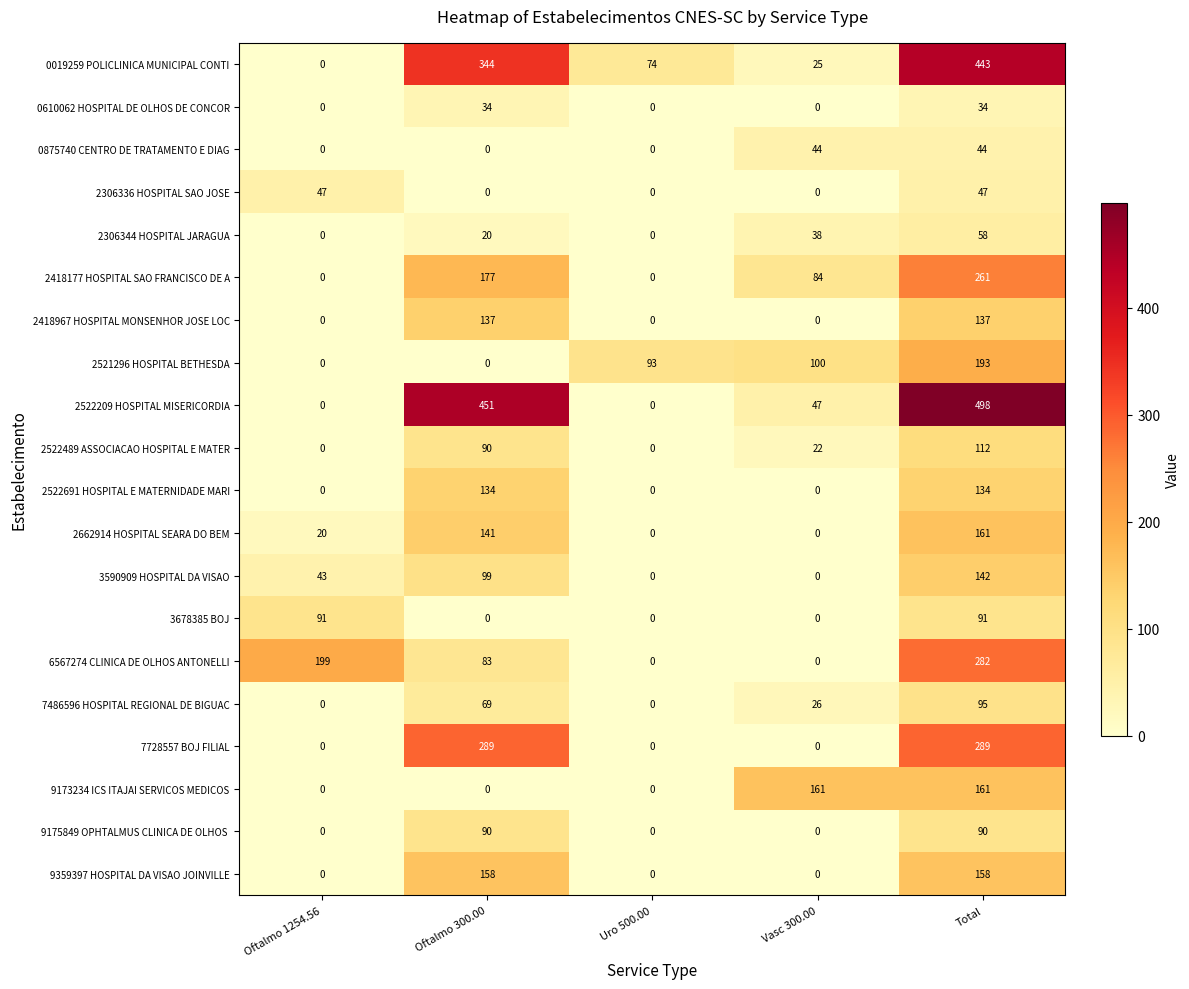

What is the sum of all 0610062 HOSPITAL DE OLHOS DE CONCOR values?

68